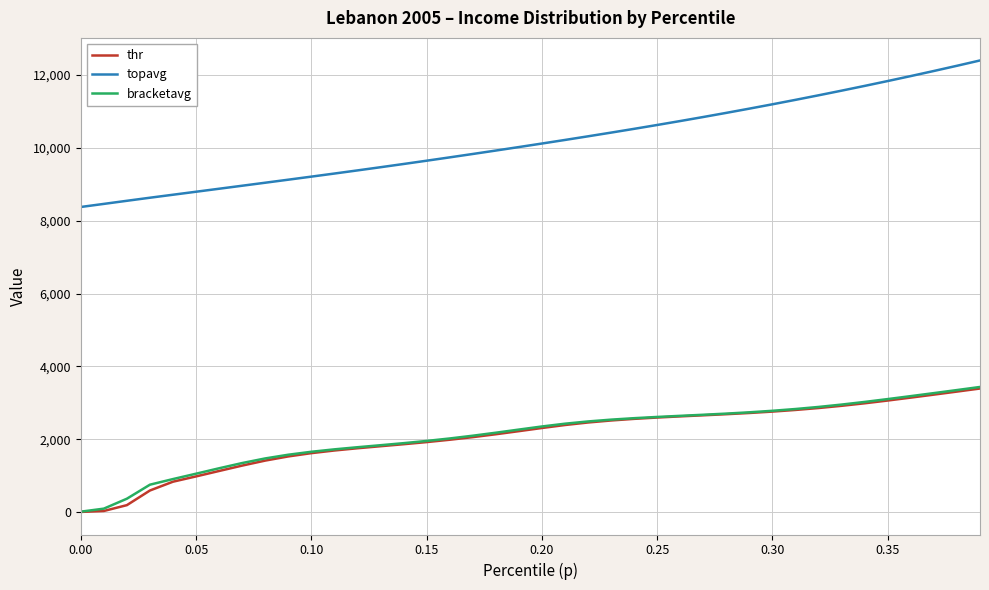

Which series has the largest total across all categories?

topavg